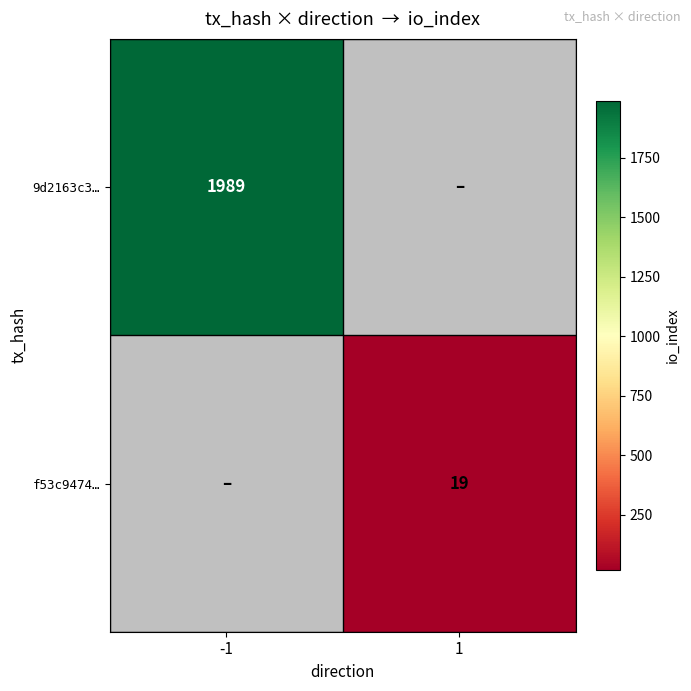

Is the value of 9d2163c3… at -1 greater than the value of f53c9474… at 1?

Yes